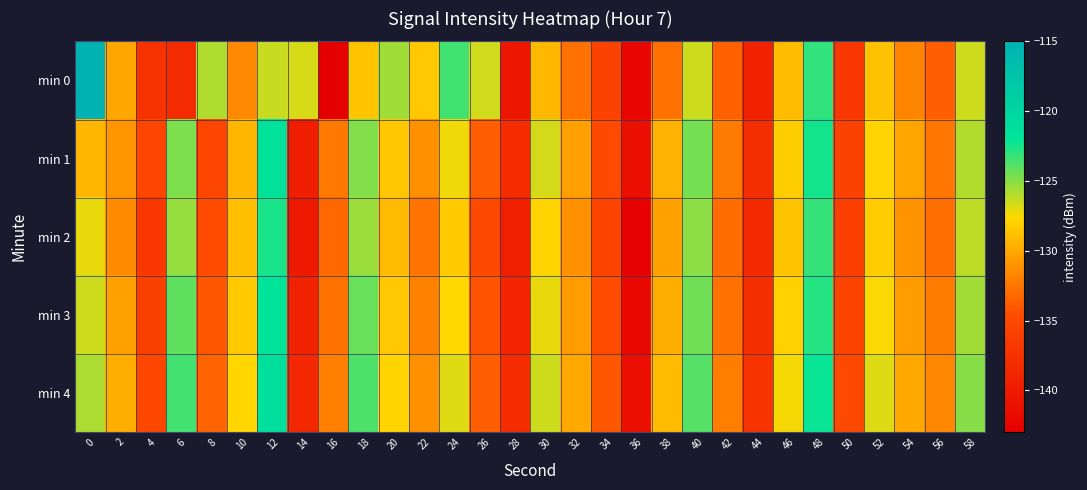

Reading left to right, list all the values displayed in this chart.

min 0: 0=-115.1	2=-130.1	4=-137.4	6=-138.2	8=-125.9	10=-131.5	12=-126.4	14=-126.7	16=-143.0	18=-128.6	20=-125.5	22=-128.4	24=-123.5	26=-126.6	28=-140.3	30=-129.2	32=-132.8	34=-135.7	36=-142.3	38=-132.8	40=-126.5	42=-133.6	44=-139.2	46=-129.1	48=-123.1	50=-136.8	52=-128.7	54=-131.8	56=-133.6	58=-126.5
min 1: 0=-129.3	2=-131.0	4=-135.3	6=-124.7	8=-135.2	10=-129.3	12=-121.5	14=-139.6	16=-132.4	18=-124.8	20=-128.5	22=-131.2	24=-127.3	26=-133.6	28=-138.1	30=-126.7	32=-130.4	34=-134.8	36=-141.2	38=-129.5	40=-124.6	42=-132.3	44=-137.9	46=-128.1	48=-122.4	50=-135.7	52=-127.8	54=-130.2	56=-132.5	58=-125.9
min 2: 0=-127.1	2=-131.5	4=-136.8	6=-125.3	8=-134.7	10=-128.9	12=-122.6	14=-140.1	16=-133.2	18=-125.4	20=-129.1	22=-132.6	24=-128.3	26=-134.9	28=-139.5	30=-127.8	32=-131.2	34=-135.4	36=-142.7	38=-130.3	40=-125.1	42=-133.0	44=-138.4	46=-128.6	48=-123.2	50=-136.1	52=-128.2	54=-131.0	56=-132.9	58=-126.2
min 3: 0=-126.5	2=-130.3	4=-135.9	6=-124.1	8=-134.1	10=-128.3	12=-121.9	14=-139.2	16=-132.7	18=-124.3	20=-128.4	22=-131.9	24=-127.6	26=-134.2	28=-138.8	30=-127.1	32=-130.6	34=-134.7	36=-142.0	38=-129.7	40=-124.5	42=-132.7	44=-137.8	46=-128.0	48=-122.8	50=-135.4	52=-127.5	54=-130.6	56=-132.2	58=-125.6
min 4: 0=-125.8	2=-129.7	4=-135.1	6=-123.5	8=-133.4	10=-127.7	12=-121.2	14=-138.5	16=-132.0	18=-123.7	20=-127.8	22=-131.2	24=-126.9	26=-133.6	28=-138.1	30=-126.5	32=-130.0	34=-134.1	36=-141.3	38=-129.1	40=-123.9	42=-132.1	44=-137.2	46=-127.4	48=-122.2	50=-134.8	52=-126.9	54=-130.0	56=-131.6	58=-125.0